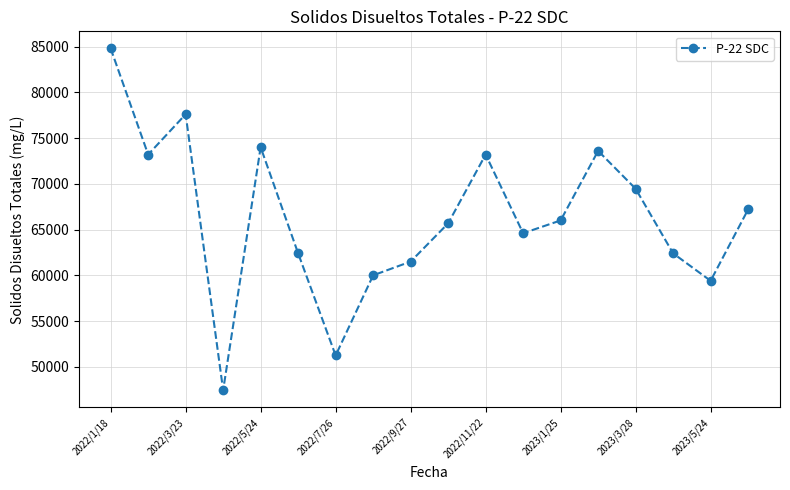

What is the difference between the second highest and minimum values?

30160